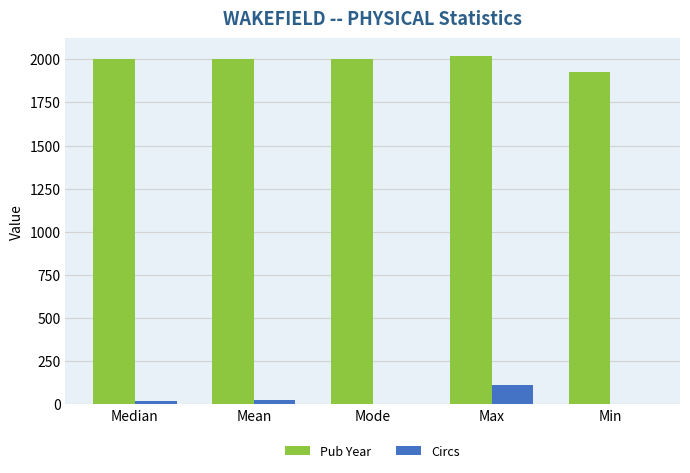

What is the total value across all series at Min?

1925